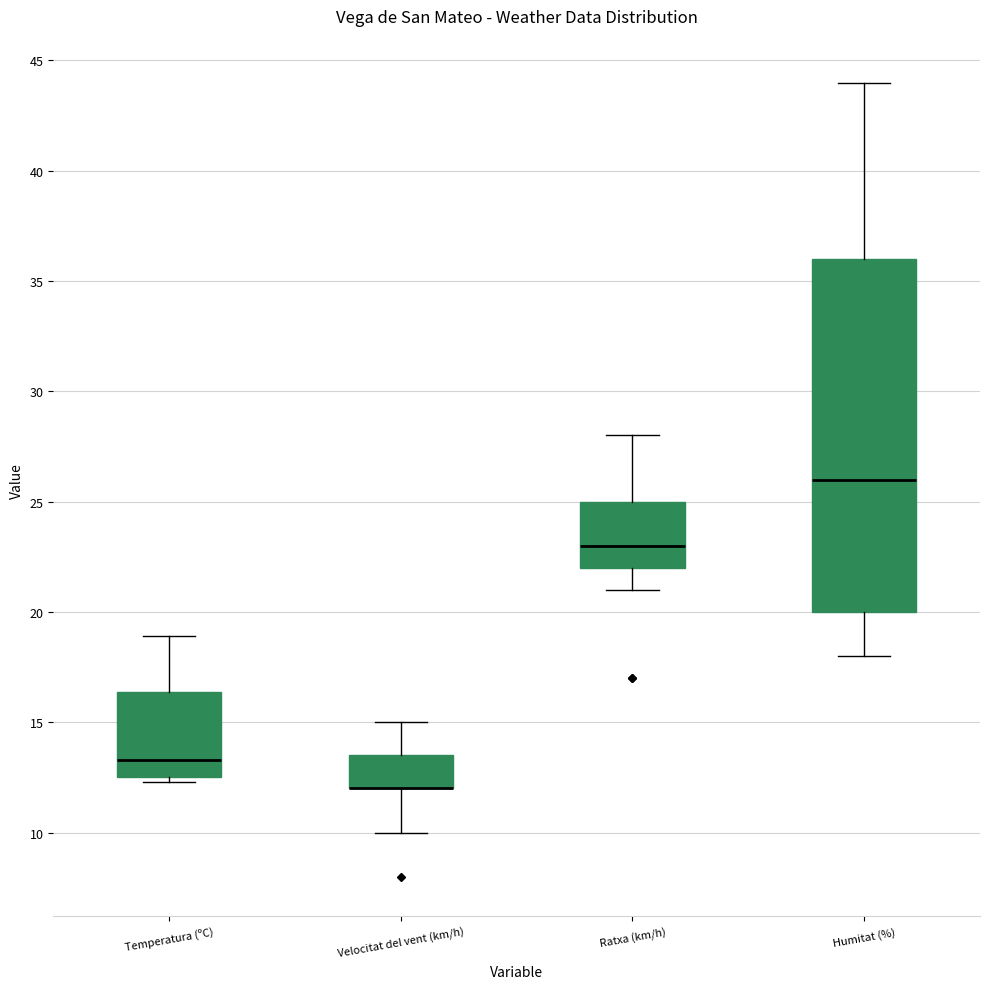

Reading left to right, read every box against the y-axis: the position of its median line, the range the box covers, and the ends of its whiskers. The values are not printed on the chart, so give them approximately, as read against the axis.

Temperatura (ºC): median 13.5, box 12.5 to 16.5, whiskers 12.5 (just below the box's lower edge) to 19.0
Velocitat del vent (km/h): median 12.0 (drawn on the box's lower edge), box 12.0 to 13.5, whiskers 10.0 to 15.0
Ratxa (km/h): median 23.0, box 22.0 to 25.0, whiskers 21.0 to 28.0
Humitat (%): median 26.0, box 20.0 to 36.0, whiskers 18.0 to 44.0